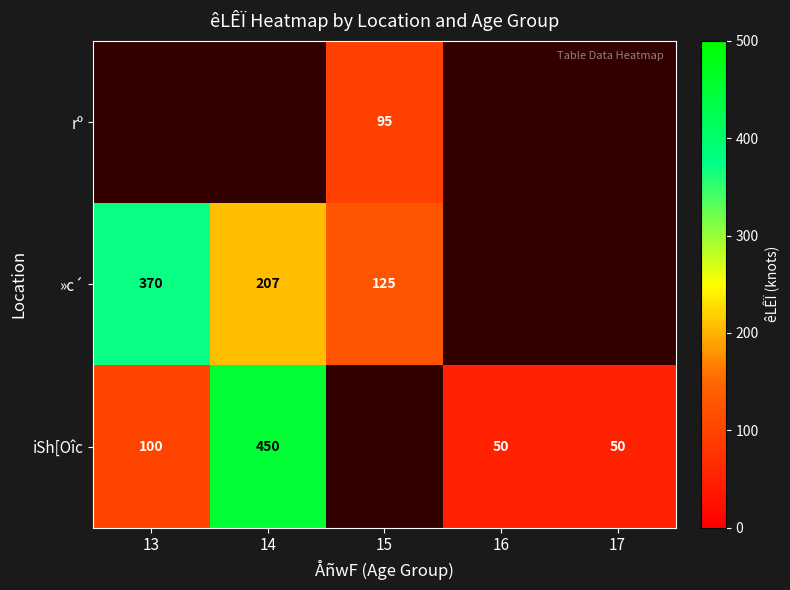

Is the value of iSh[Oîc at 14 greater than the value of rº at 15?

Yes